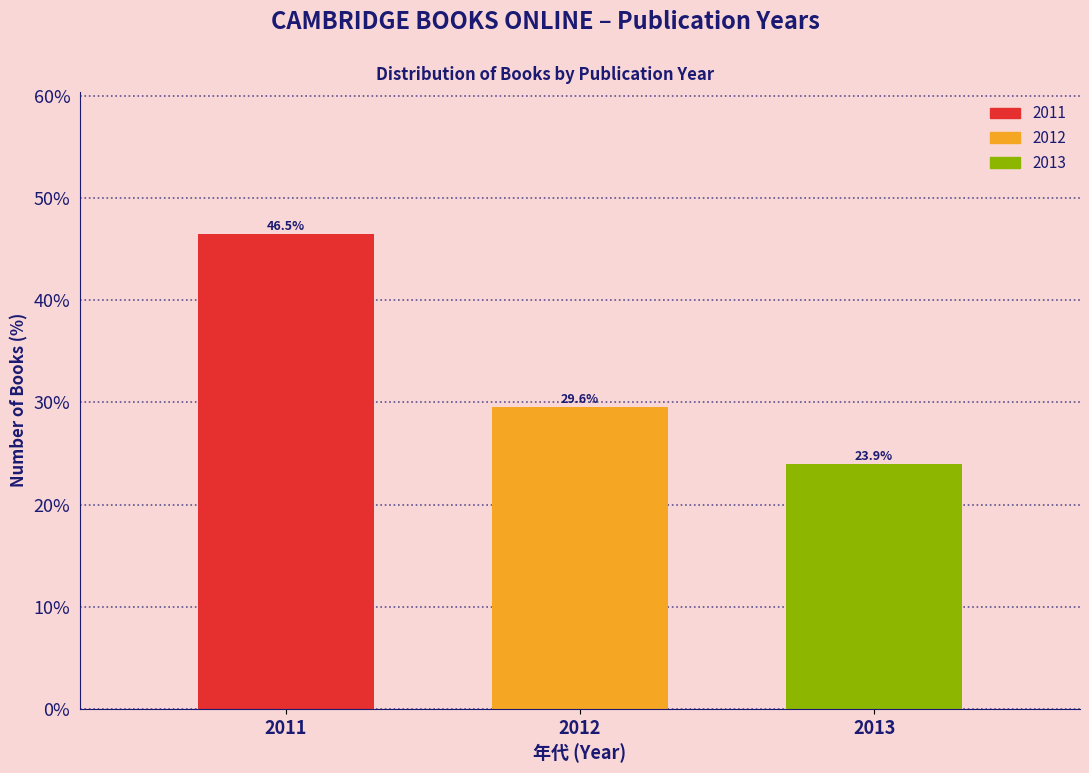

Reading right to left, what are all the values shown in this chart?

23.9	29.6	46.5